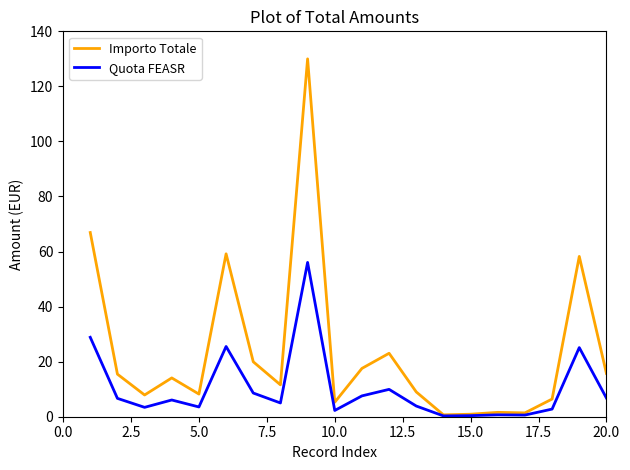

List the series in order of their peak value, lowest first.

Quota FEASR, Importo Totale